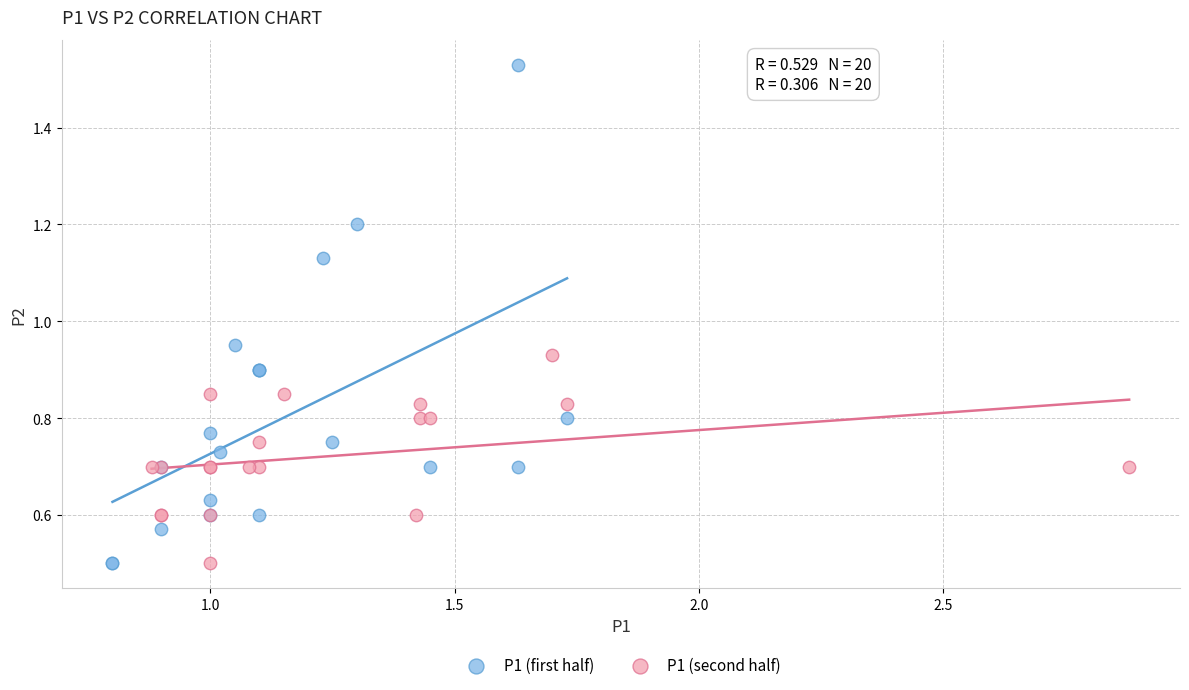

Which series has the widest spread of Y values?

P1 (first half)